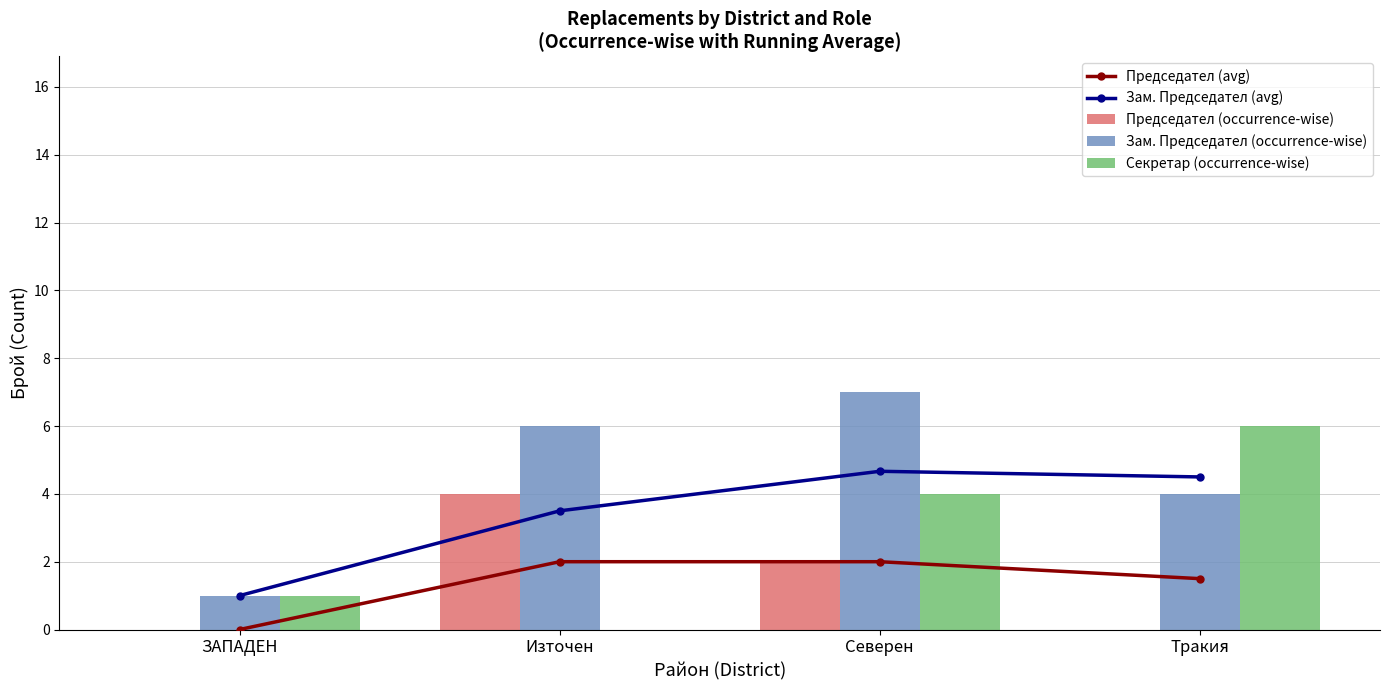

The Председател (occurrence-wise) series shows 2.7 at Тракия. True or false?

False